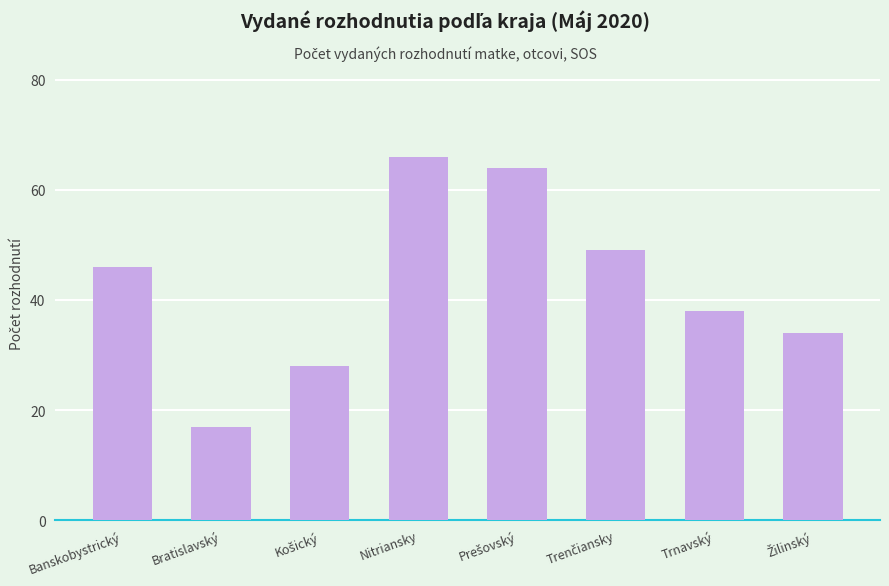

How many series are shown in this chart?

1